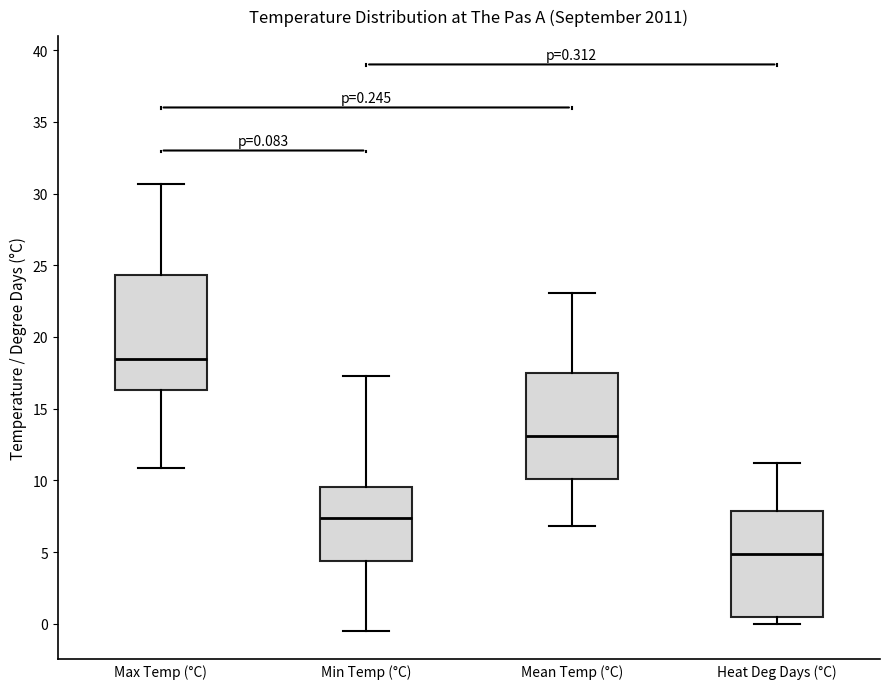

Which box has the highest median line?

Max Temp (°C)